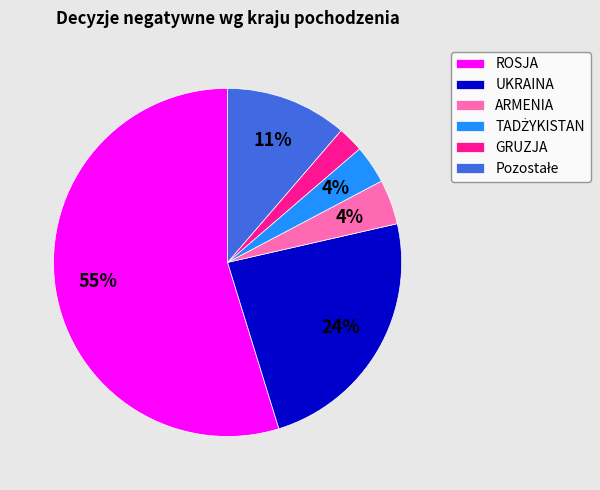

Combined, do ARMENIA and ROSJA account for over 50%?

Yes